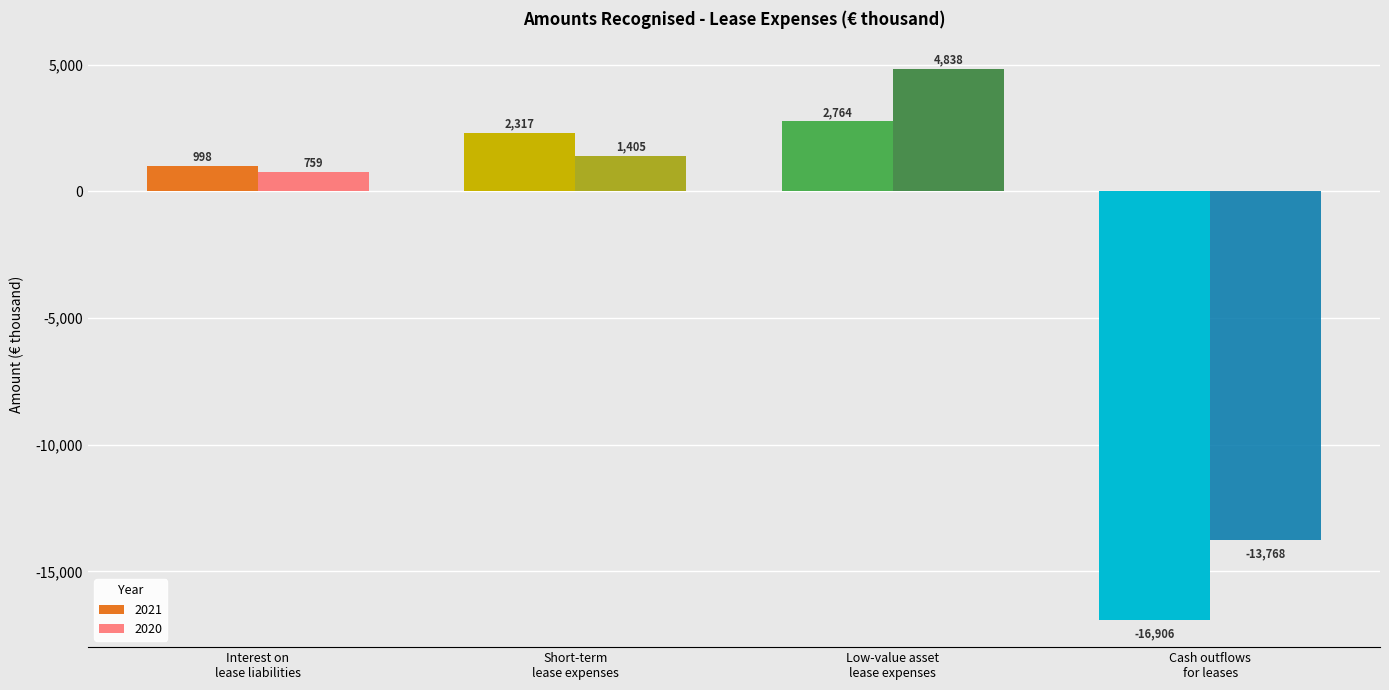

Reading left to right, transcribe all the data shown in this chart.

2021: 998	2317	2764	-16906
2020: 759	1405	4838	-13768